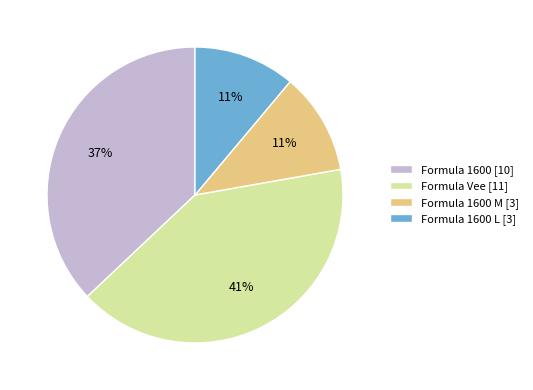

Is the sum of Formula 1600 M [3] and Formula 1600 L [3] greater than half?

No